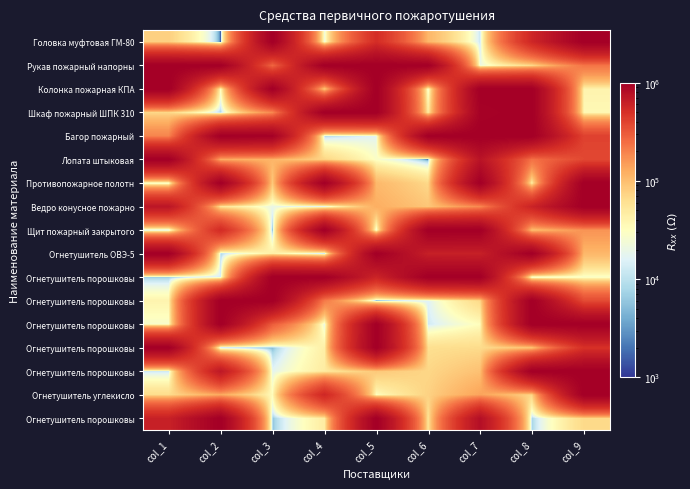

At which category is the sum across all series the highest?

col_8